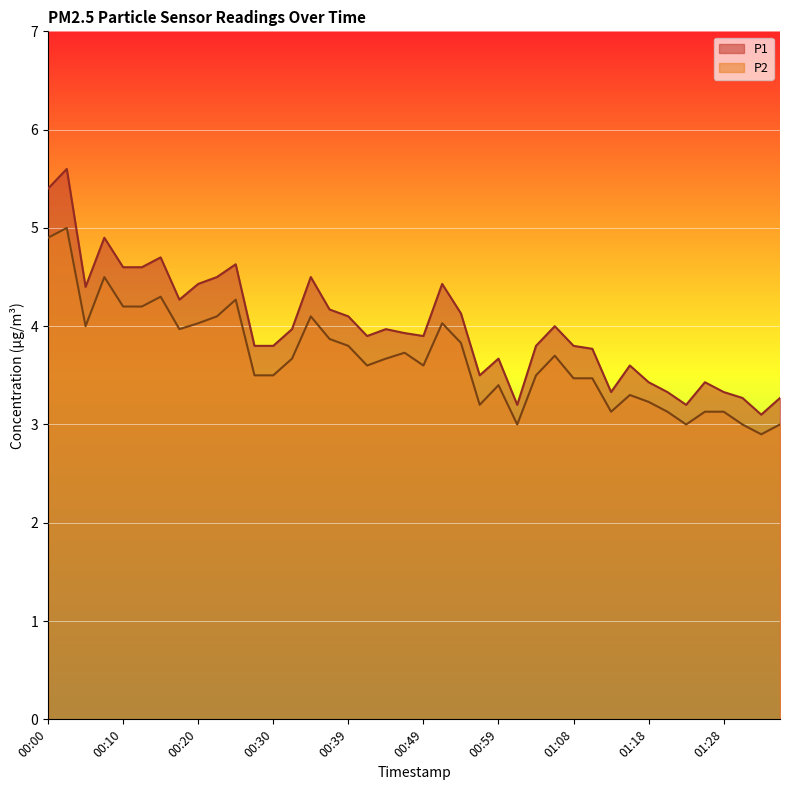

In P2, how many points are higher than both neighbors (excluding endpoints)?

10